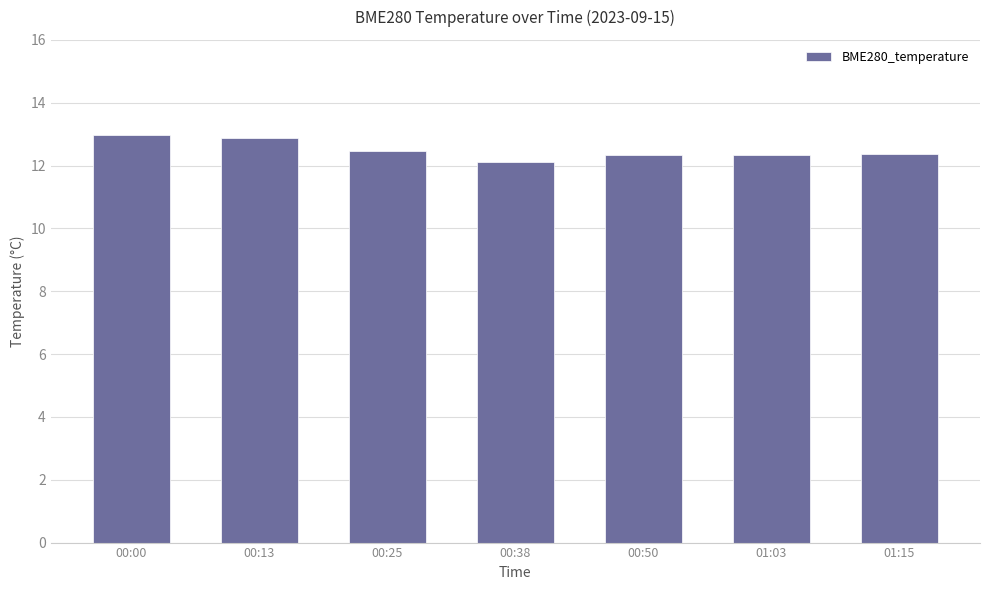

The value at 01:15 is 18.9. True or false?

False